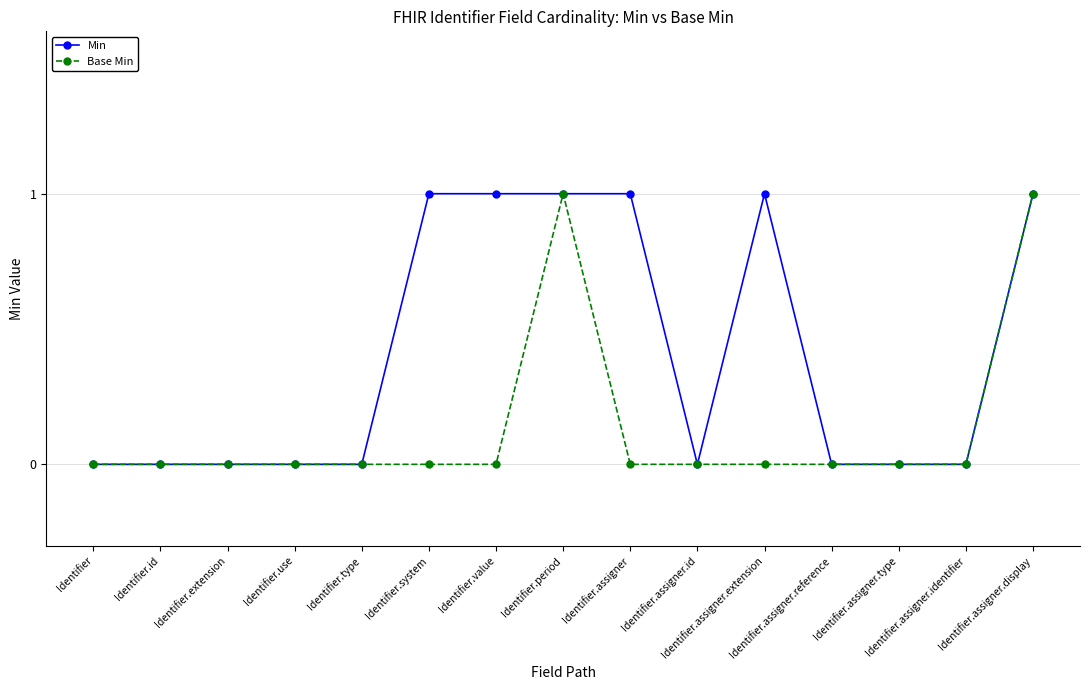

Which series has the largest total across all categories?

Min